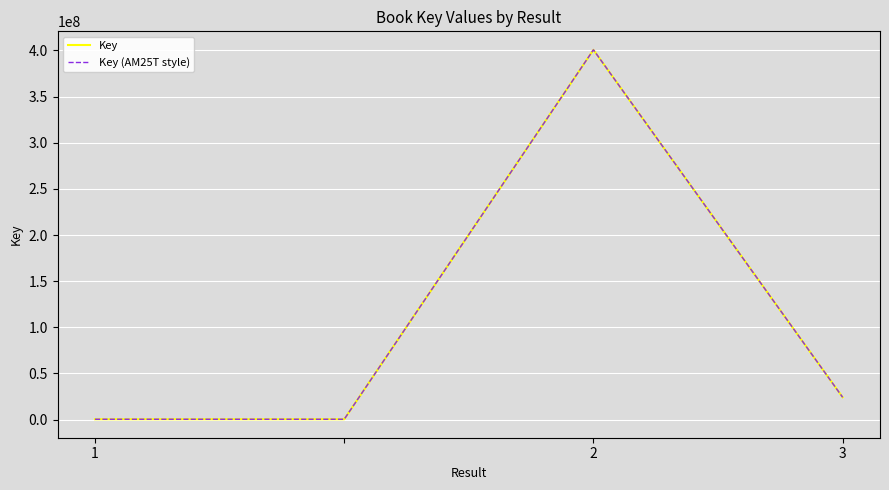

Does the chart display data point markers on the line(s)?

No